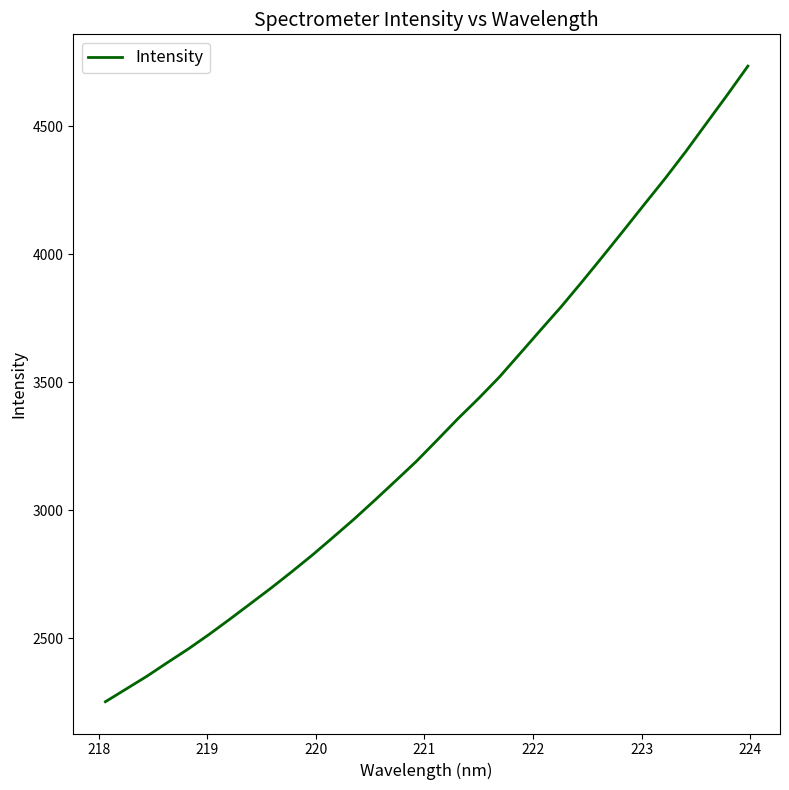

Count the number of values greater than 3273.

16